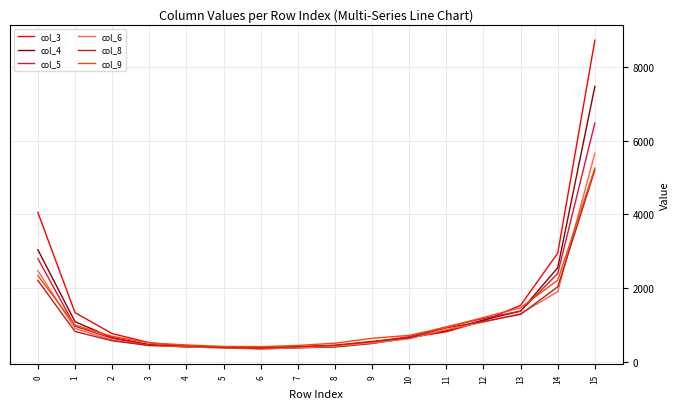

What is the total value across all series at 3?

2855